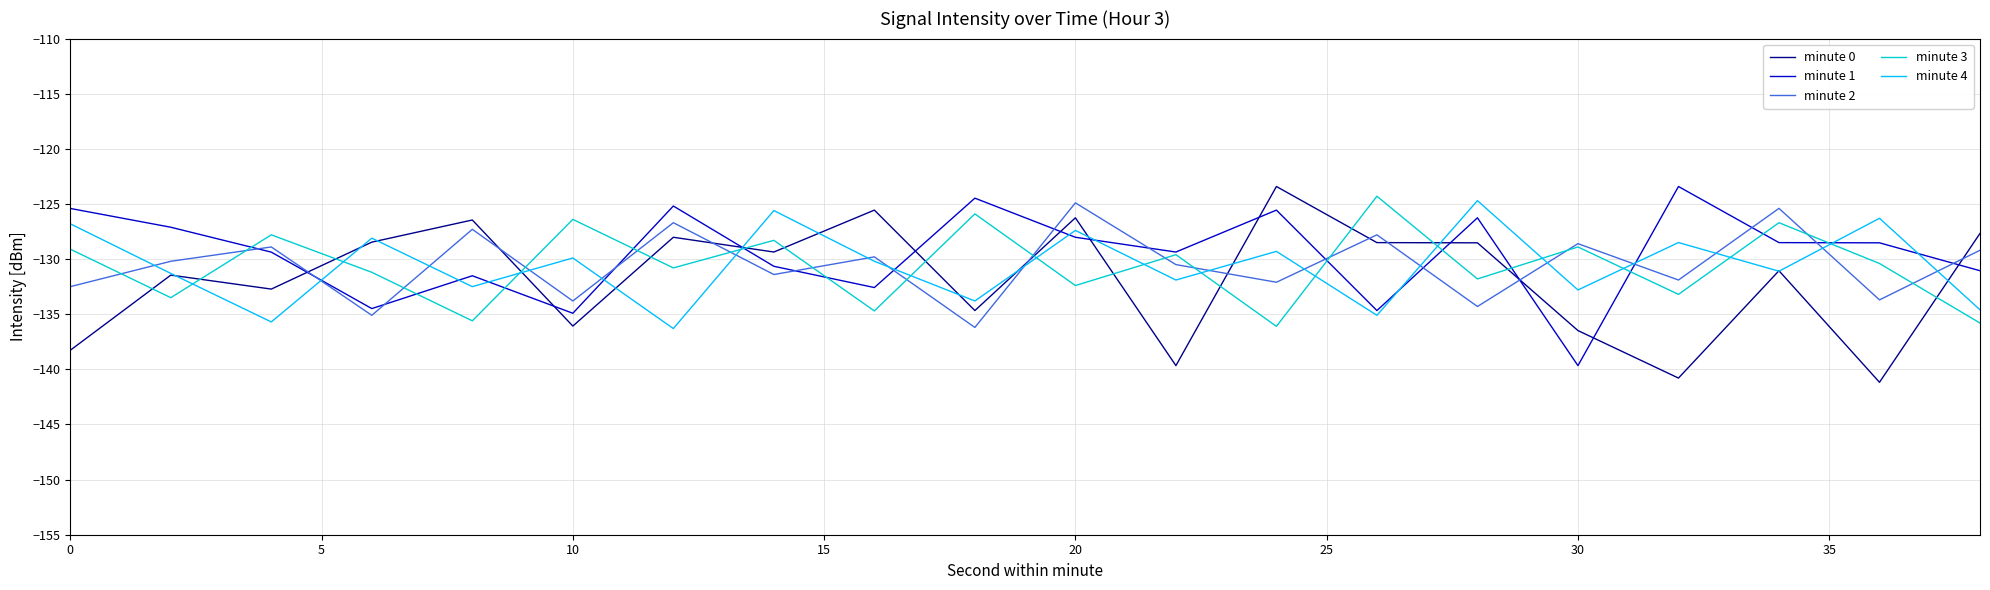

True or false: minute 0 and minute 2 cross at least once.

True